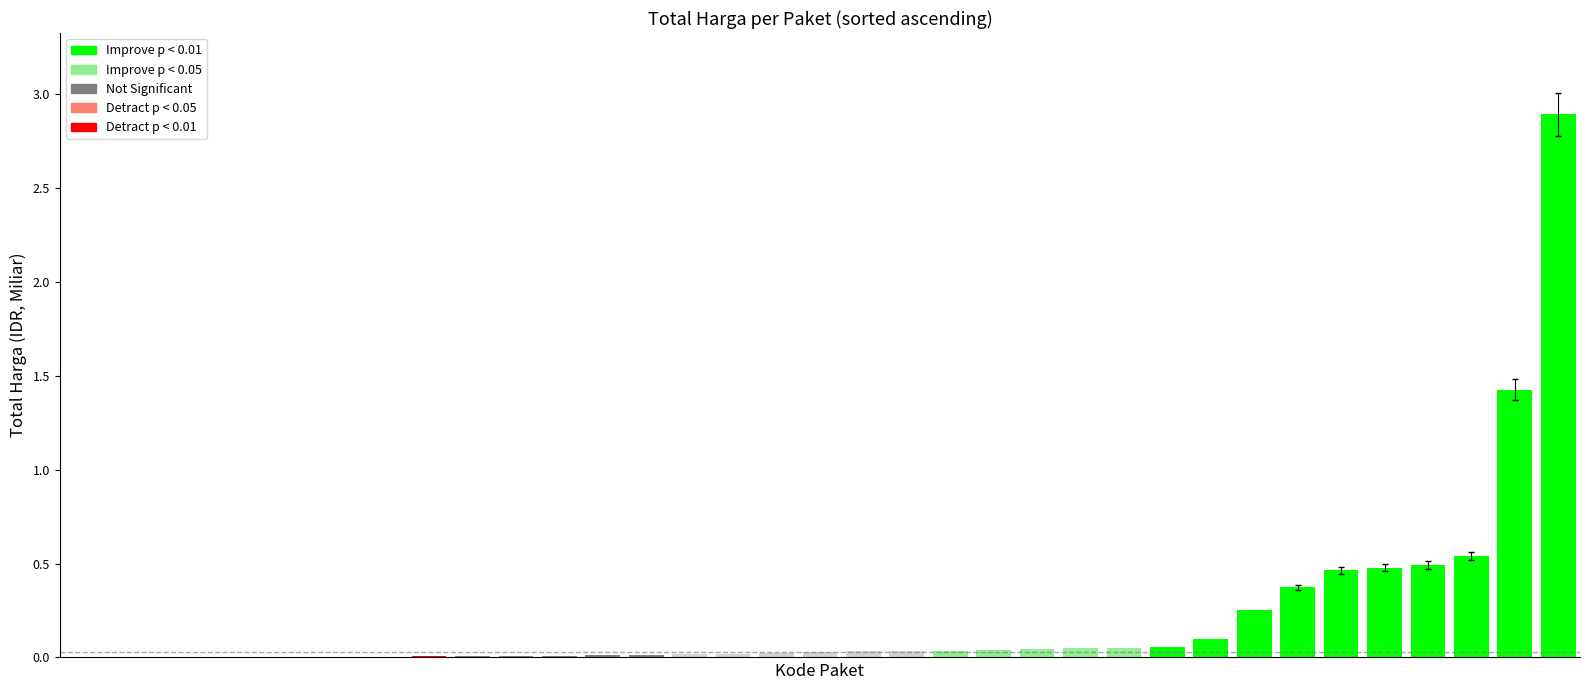

What is the greatest value displayed?

2.9